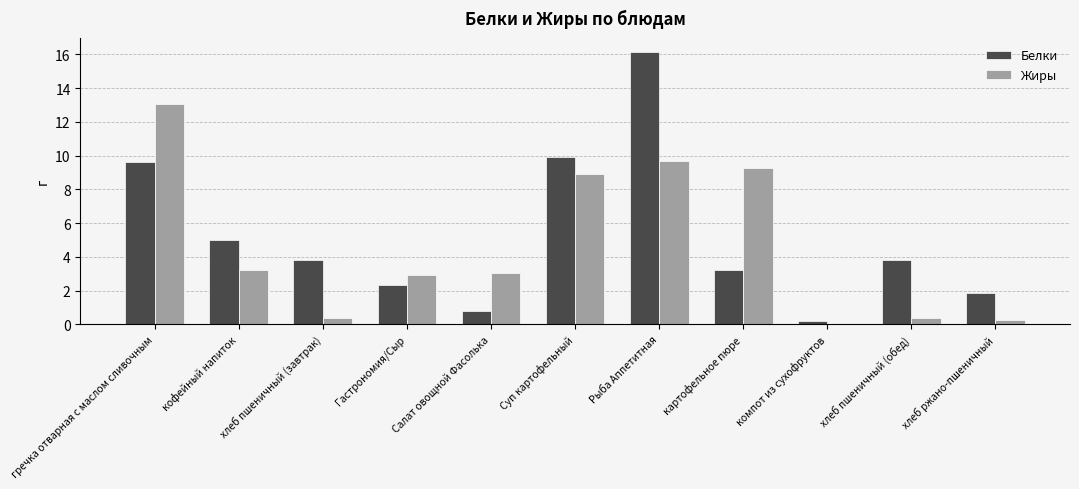

Which series changed the most between Гастрономия/Сыр and Рыба Аппетитная?

Белки